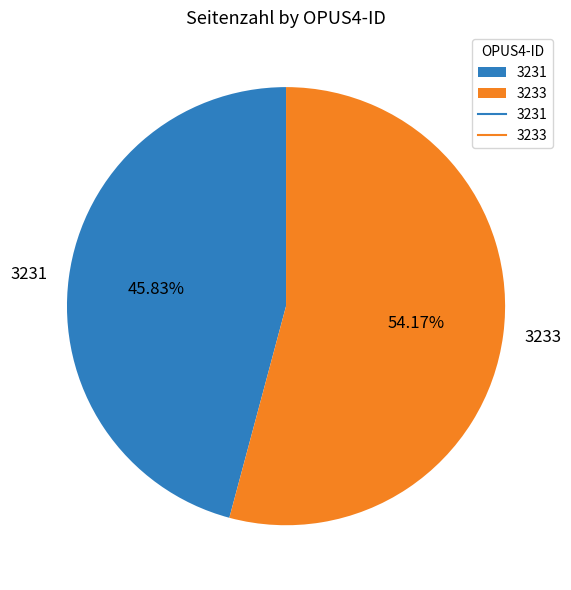

True or false: 3231 accounts for 56% of the total.

False